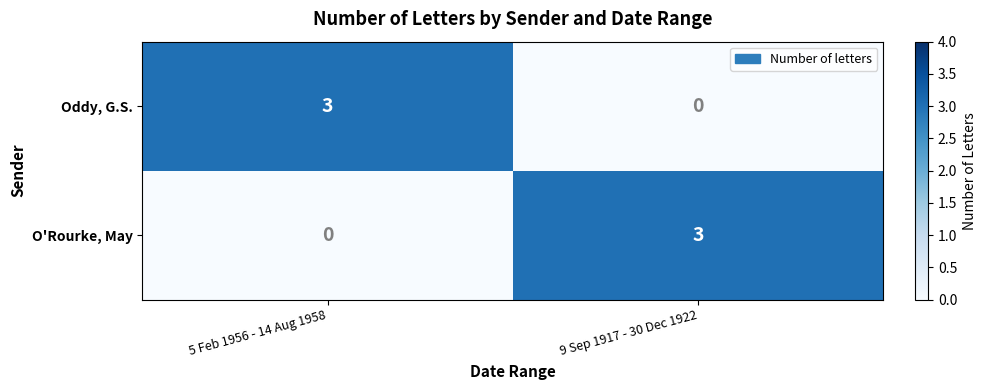

What value does the O'Rourke, May series have at 9 Sep 1917 - 30 Dec 1922?

3